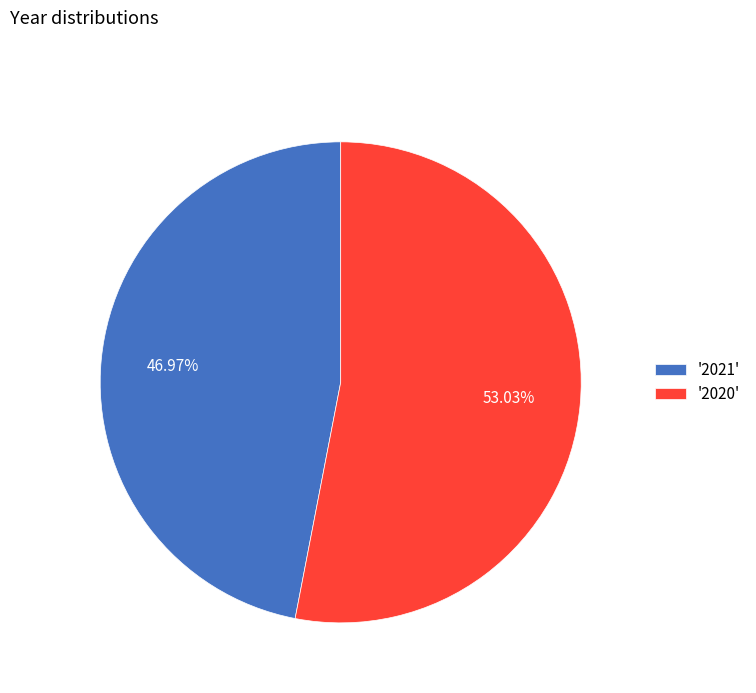

Rank the categories by value from highest to lowest.

'2020', '2021'